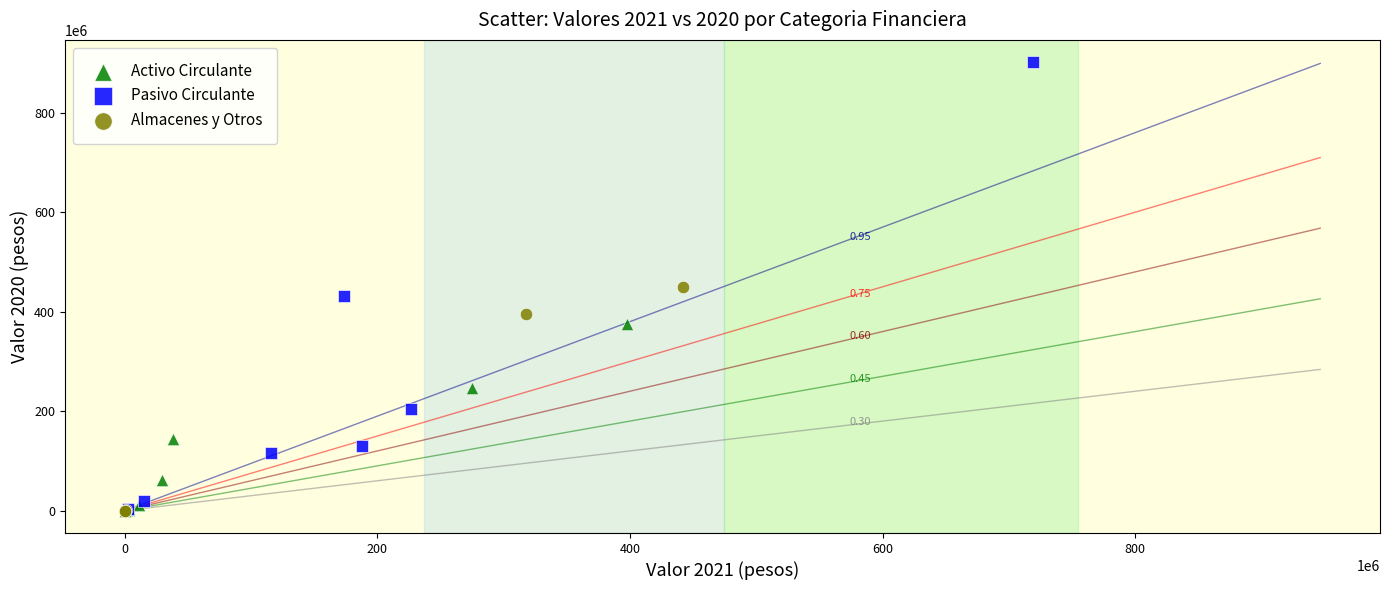

What are all the series names shown in the legend?

Activo Circulante, Pasivo Circulante, Almacenes y Otros